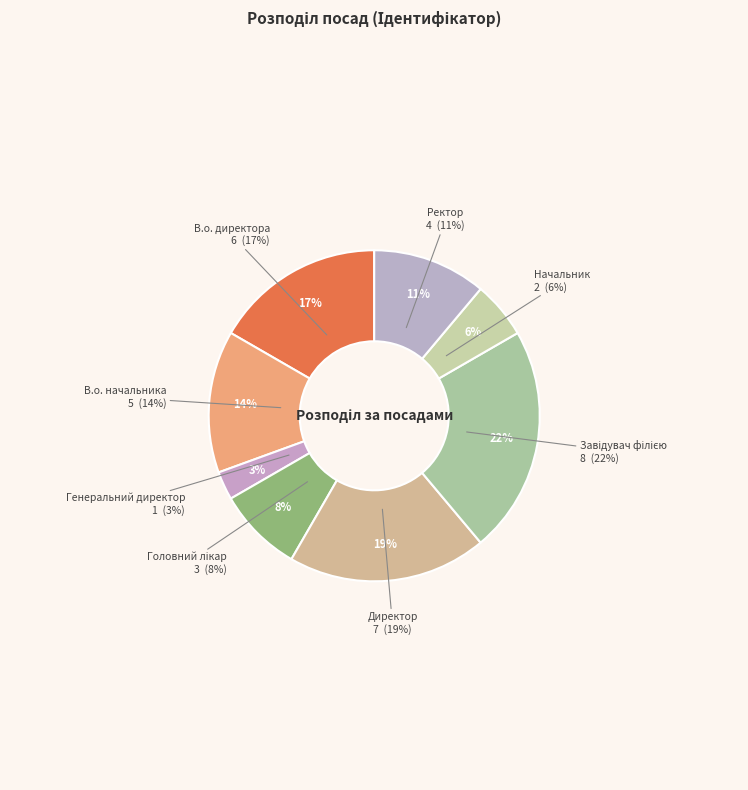

How many slices are in this pie chart?

8